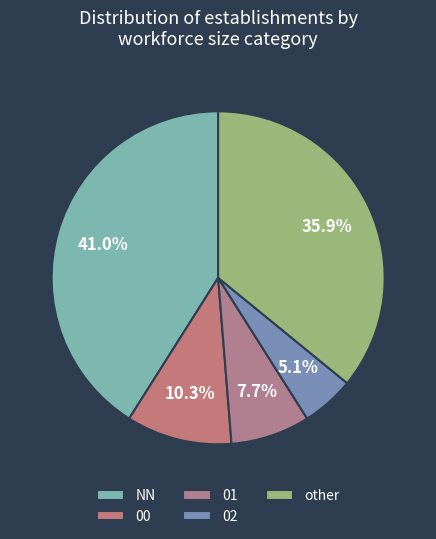

To the nearest percent, what is the combined percentage of NN and 01?

49%